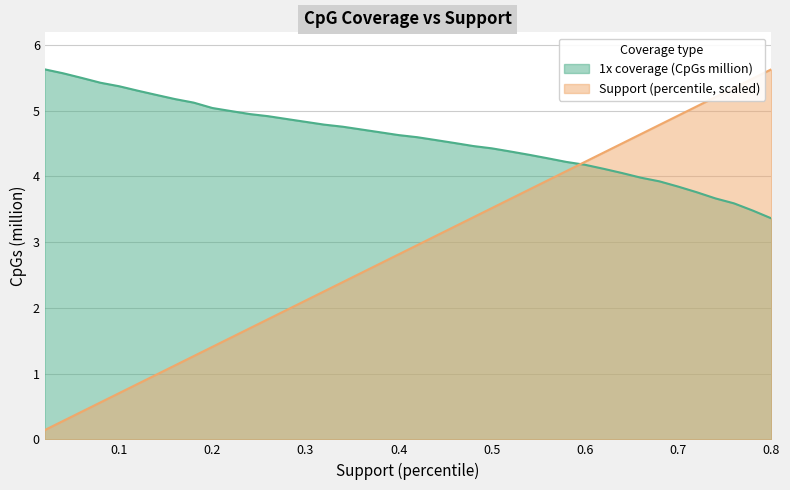

At which category is the sum across all series the highest?

0.8